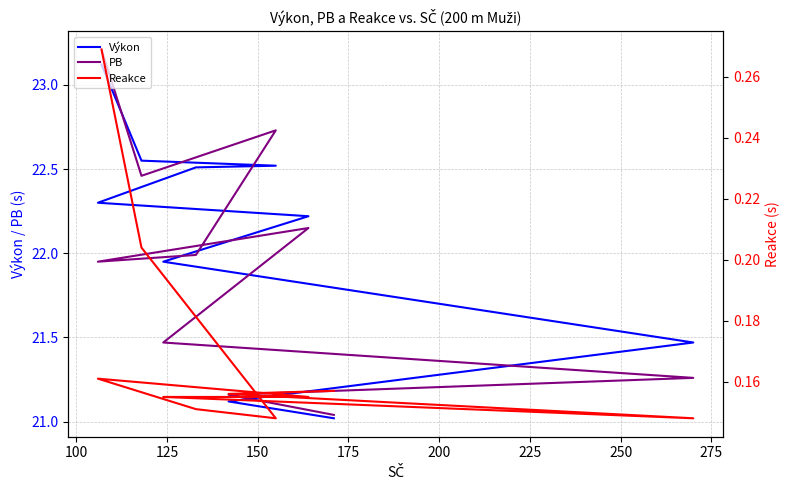

Reading left to right, list all the values displayed in this chart.

Výkon: 21.0	21.1	21.5	21.9	22.2	22.3	22.5	22.5	22.6	23.1
PB: 21.0	21.2	21.3	21.5	22.1	21.9	22.0	22.7	22.5	23.2
Reakce: 0.2	0.2	0.1	0.2	0.2	0.2	0.2	0.1	0.2	0.3